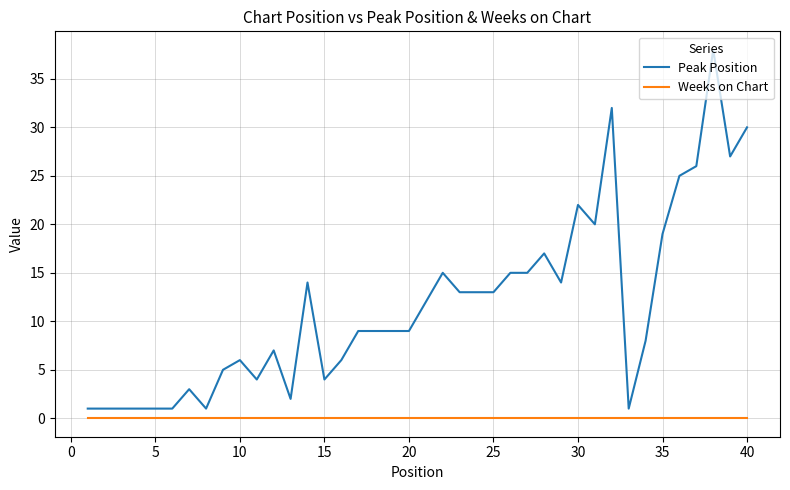

Reading right to left, extract all data points from this chart.

Peak Position: 30	27	38	26	25	19	8	1	32	20	22	14	17	15	15	13	13	13	15	12	9	9	9	9	6	4	14	2	7	4	6	5	1	3	1	1	1	1	1	1
Weeks on Chart: 0	0	0	0	0	0	0	0	0	0	0	0	0	0	0	0	0	0	0	0	0	0	0	0	0	0	0	0	0	0	0	0	0	0	0	0	0	0	0	0